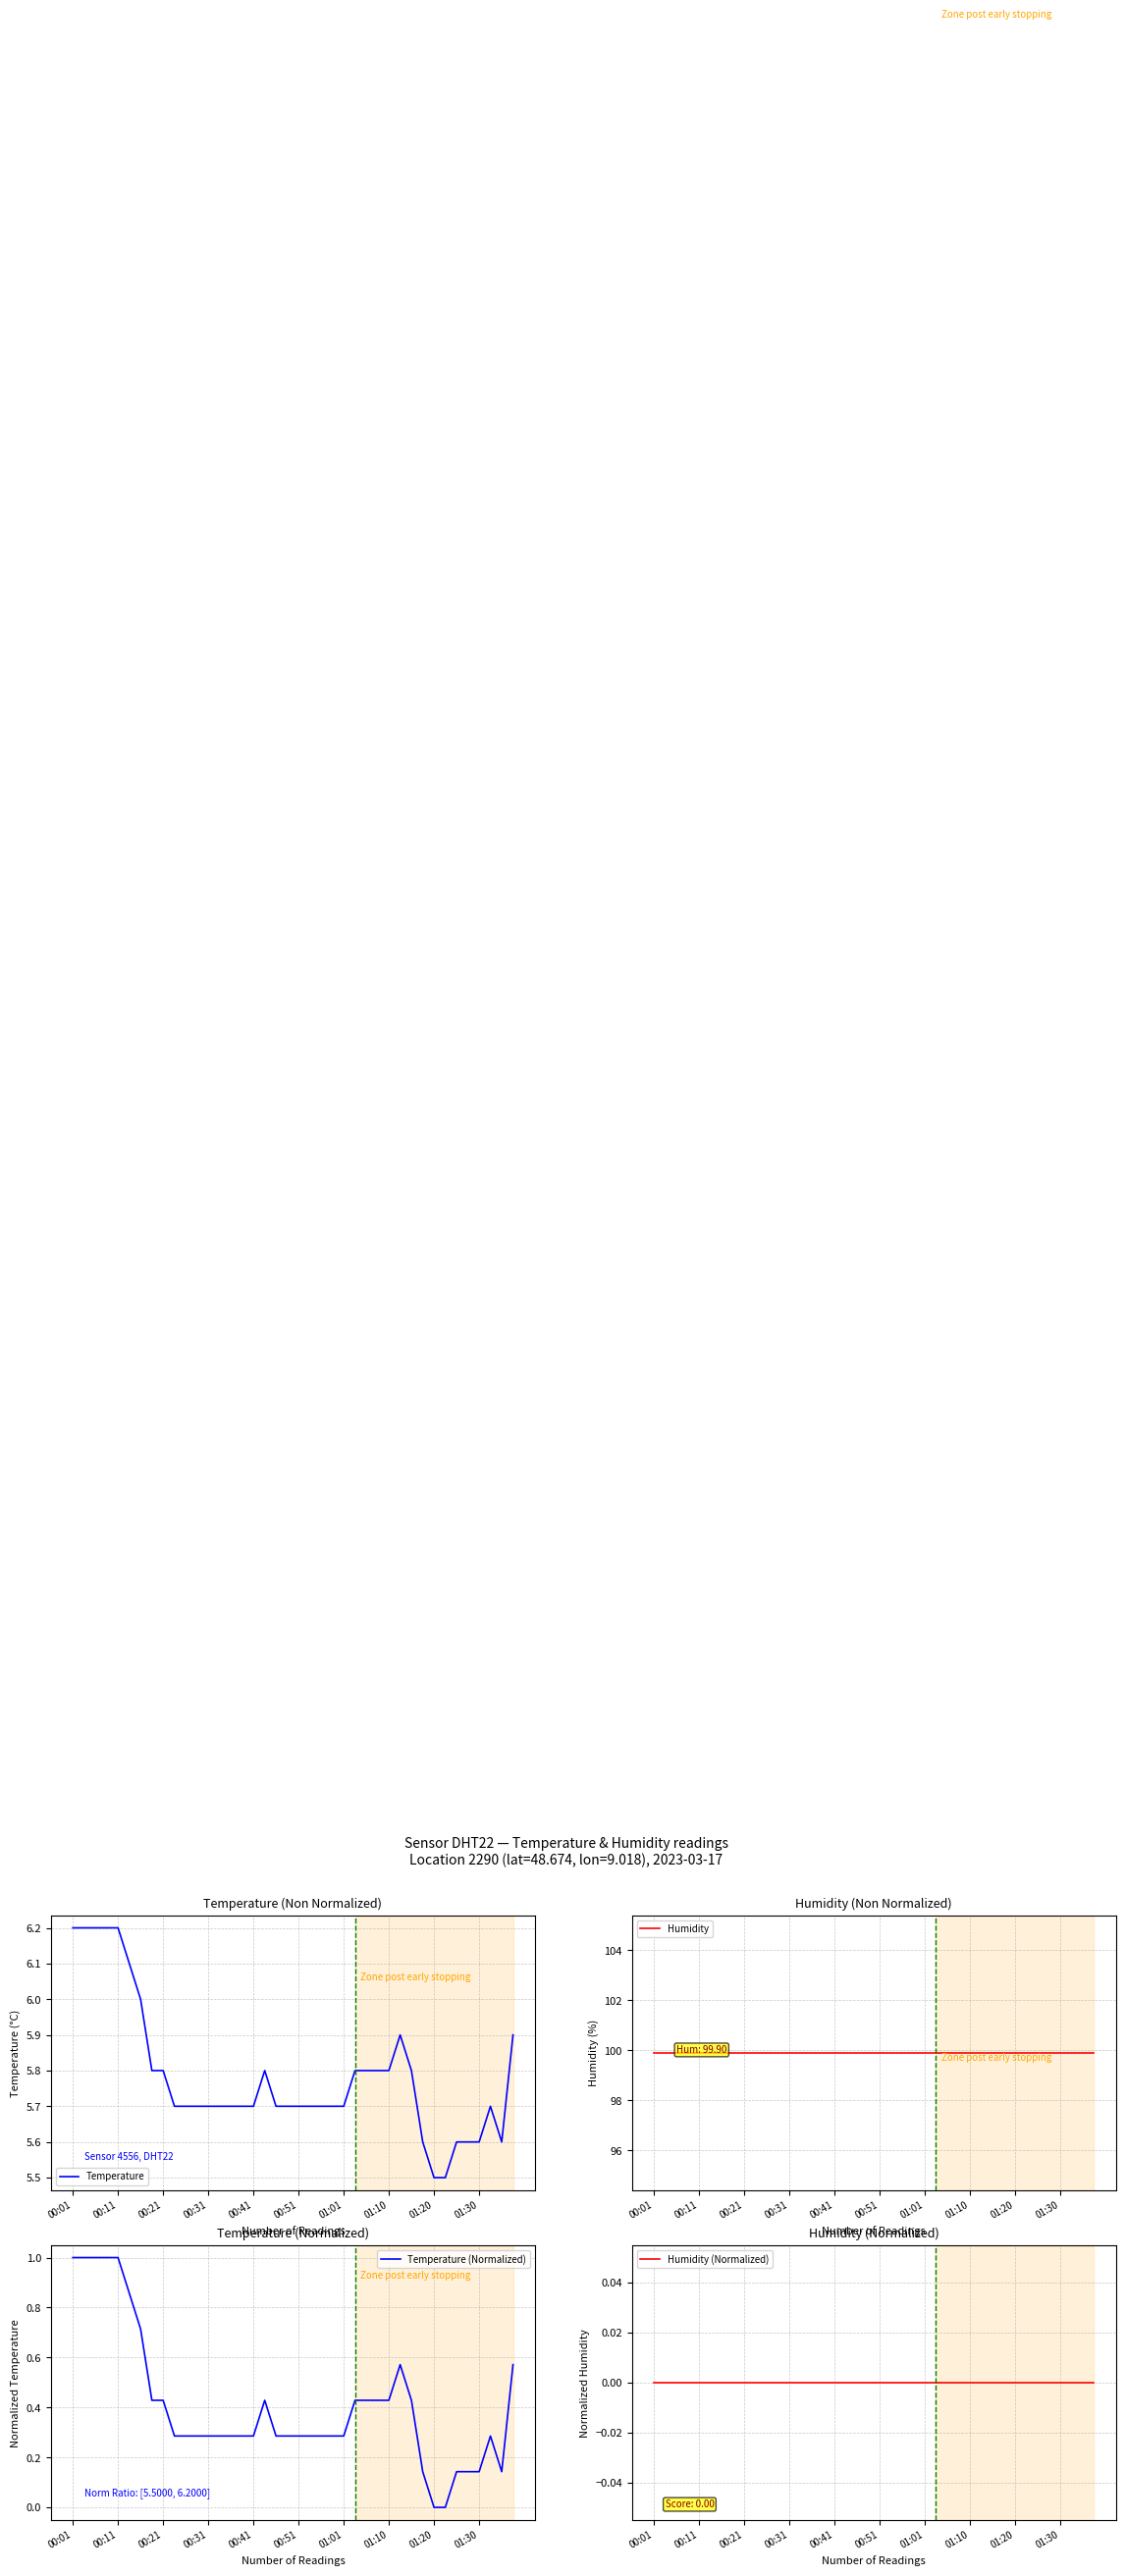

The Temperature series shows 5.5 at 01:20. True or false?

True